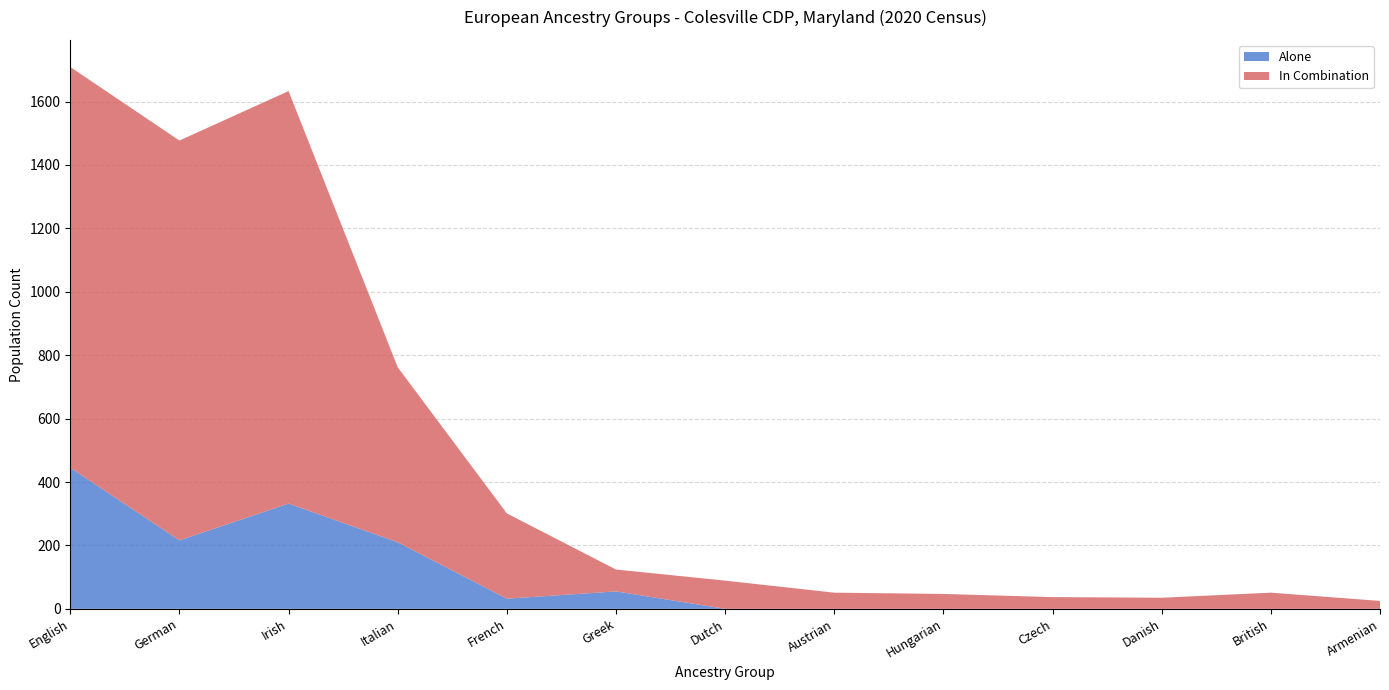

Reading right to left, list all the values displayed in this chart.

Alone: 0	0	0	0	0	0	0	55	32	210	332	216	445
In Combination: 25	51	35	37	47	51	89	69	269	552	1301	1261	1264